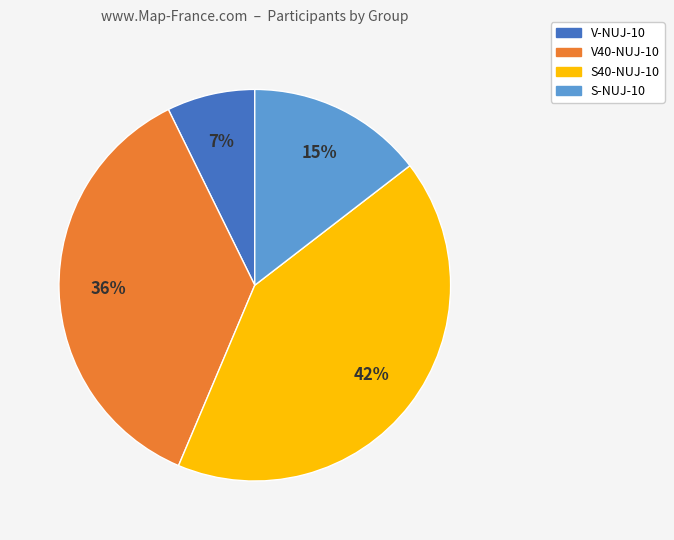

How many slices are in this pie chart?

4